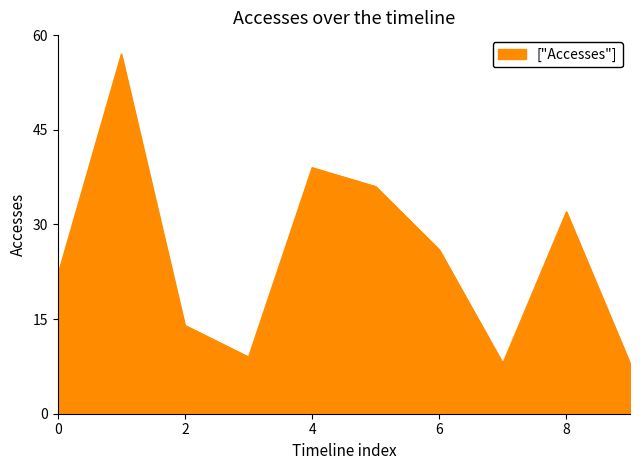

What is the smallest value displayed?

8